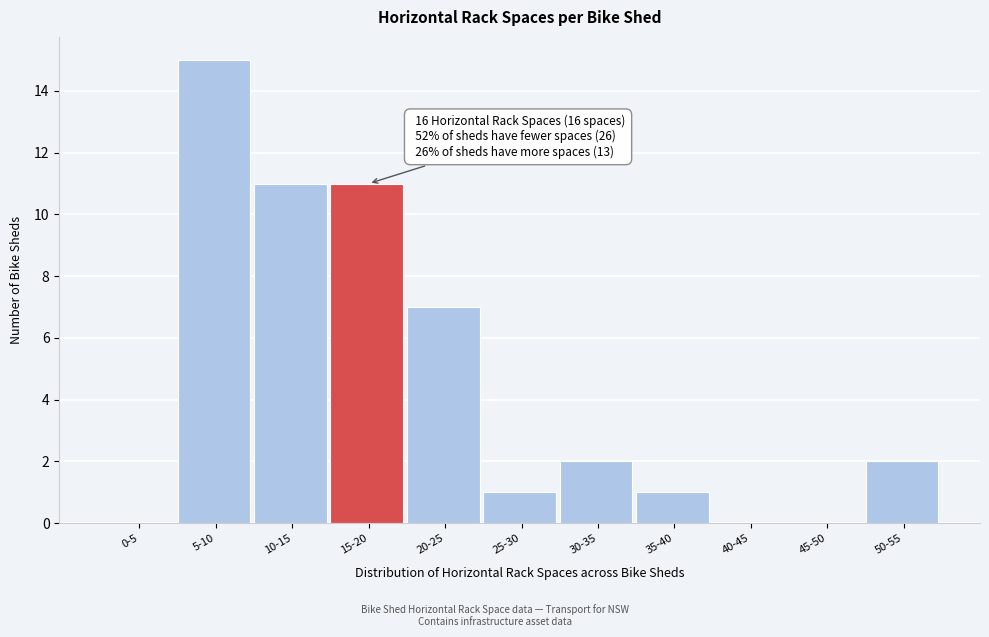

Reading right to left, extract all data points from this chart.

50-55=2	45-50=0	40-45=0	35-40=1	30-35=2	25-30=1	20-25=7	15-20=11	10-15=11	5-10=15	0-5=0